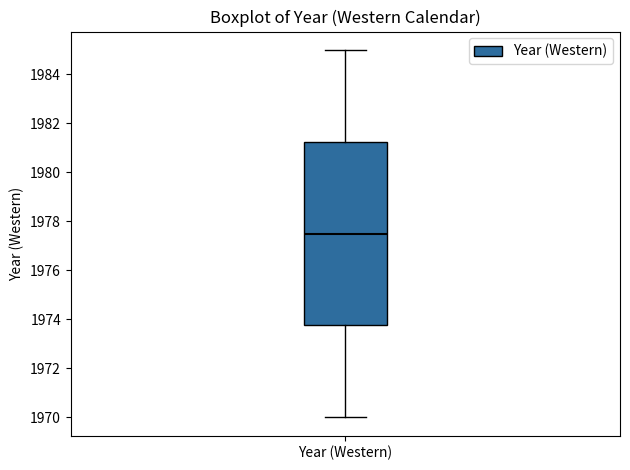

Transcribe this box plot: give where the median line is, the range the box spans, and where the two whiskers end, as read against the y-axis. The values are not printed on the chart, so give them approximately, as read against the axis.

median 1977.6, box 1973.8 to 1981.2, whiskers 1970.0 to 1985.0